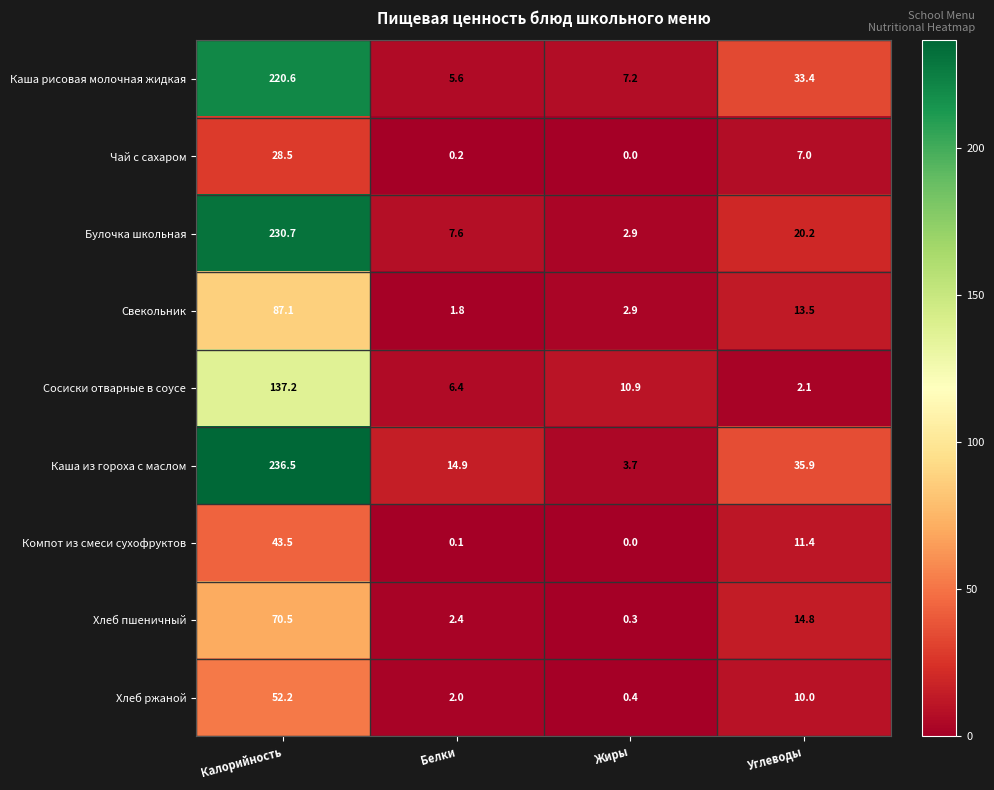

At how many categories does at least one series exceed 13?

3